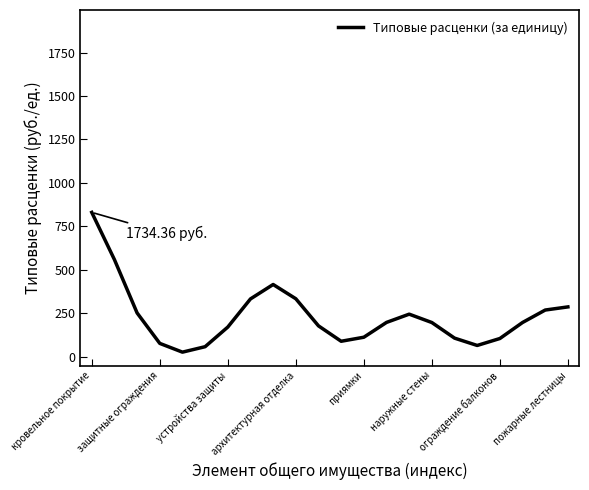

What is the difference between the maximum and minimum values?

803.8